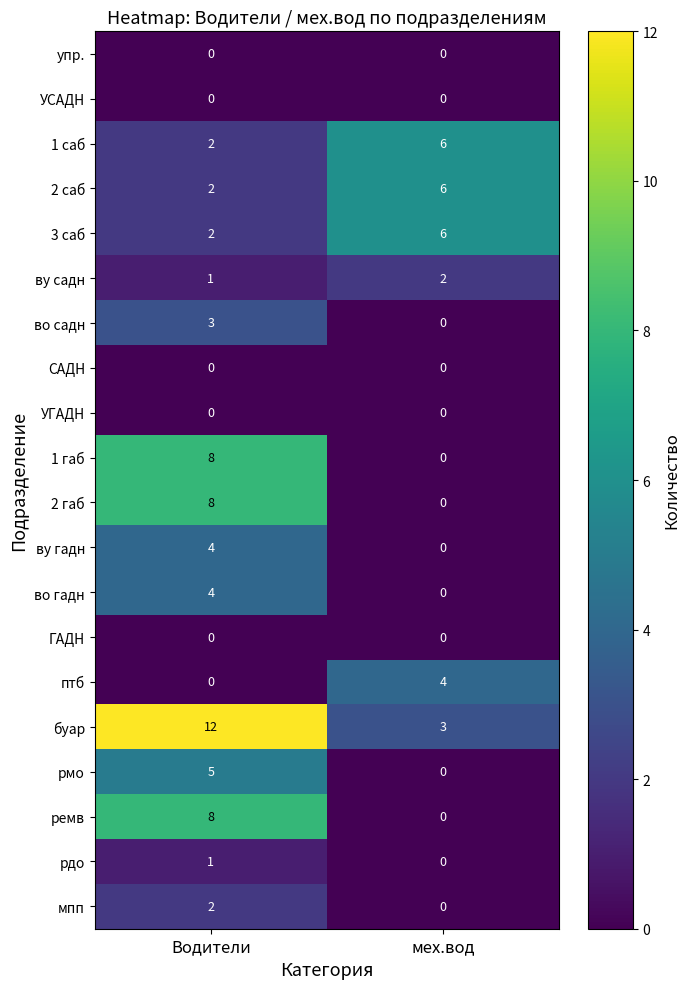

The value of 3 саб at Водители is 2. True or false?

True